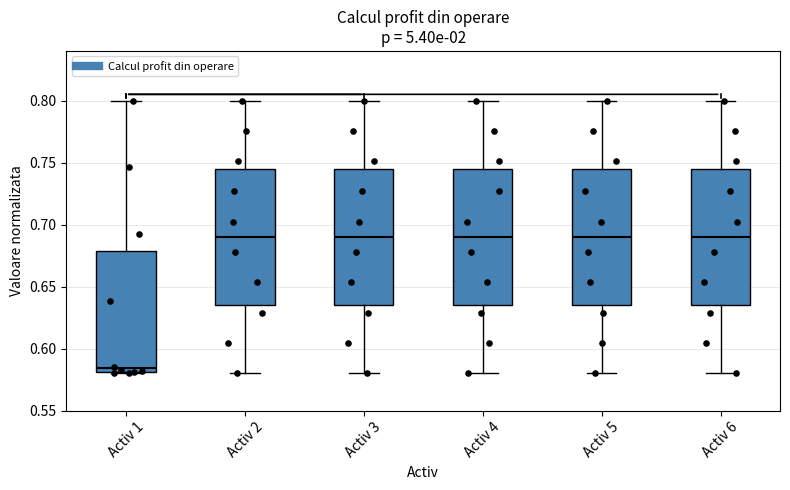

Where does the median line of the box for Activ 3 sit on the y-axis? The values are not printed on the chart, so give them approximately, as read against the axis.

0.690